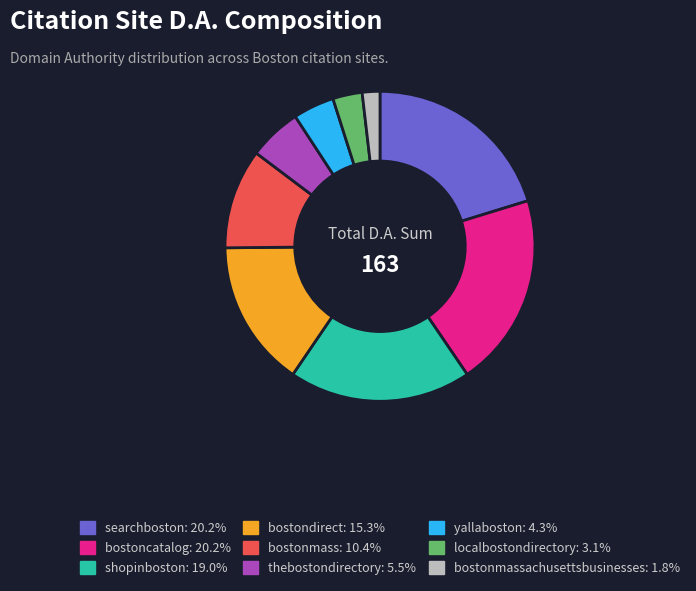

Is there any slice that represents more than half of the pie?

No